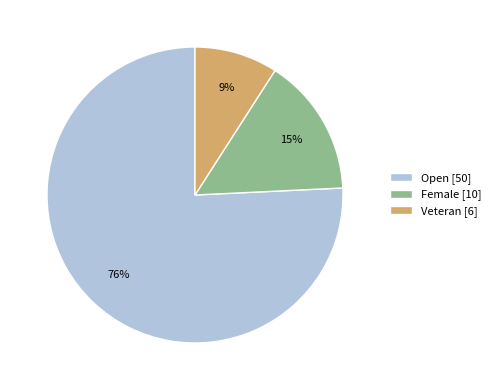

What is the smallest slice in the pie chart?

Veteran